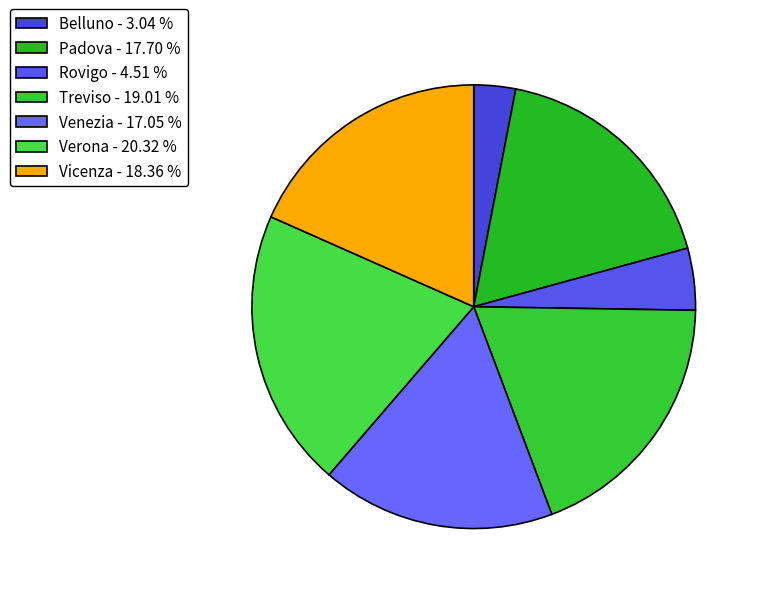

To the nearest percent, what is the average slice percentage?

14%